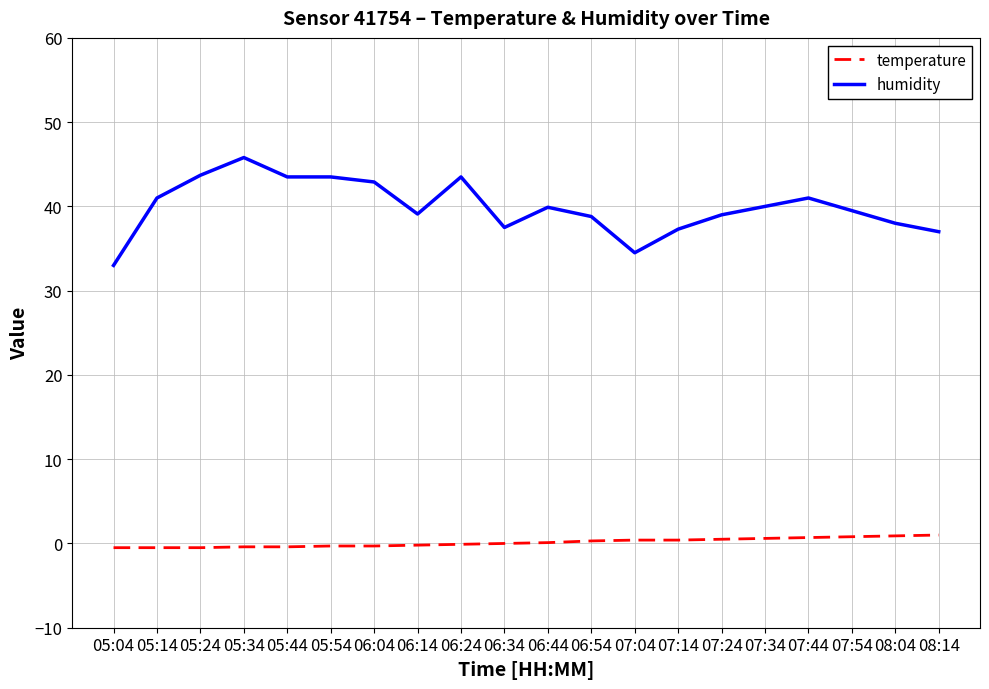

What position from the left is 06:04?

7